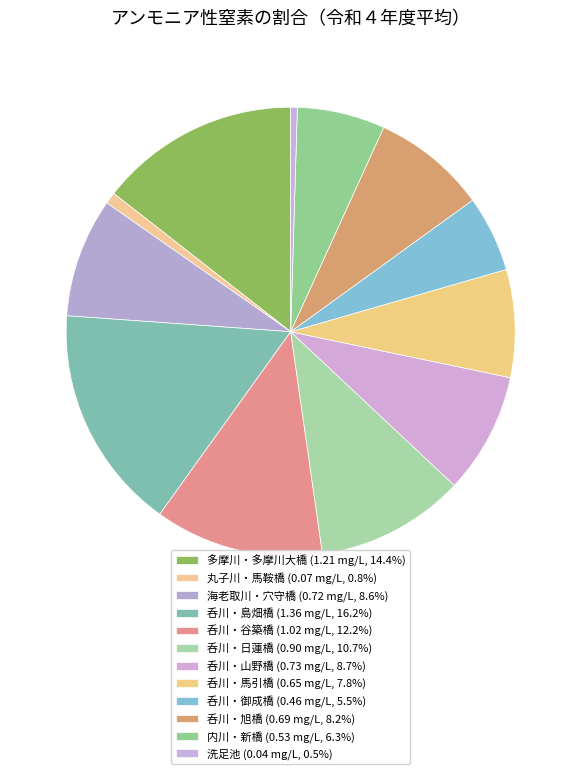

Rank the categories by value from highest to lowest.

呑川・島畑橋, 多摩川・多摩川大橋, 呑川・谷築橋, 呑川・日蓮橋, 呑川・山野橋, 海老取川・穴守橋, 呑川・旭橋, 呑川・馬引橋, 内川・新橋, 呑川・御成橋, 丸子川・馬鞍橋, 洗足池